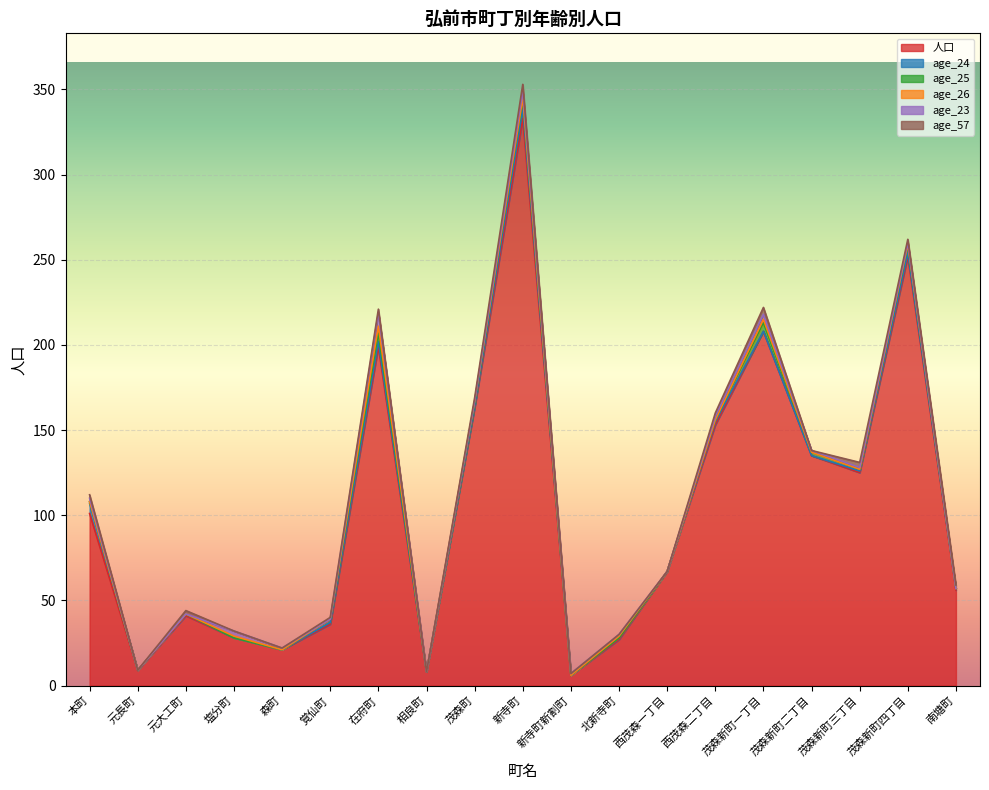

How many interior local peaks does the 人口 series have?

5